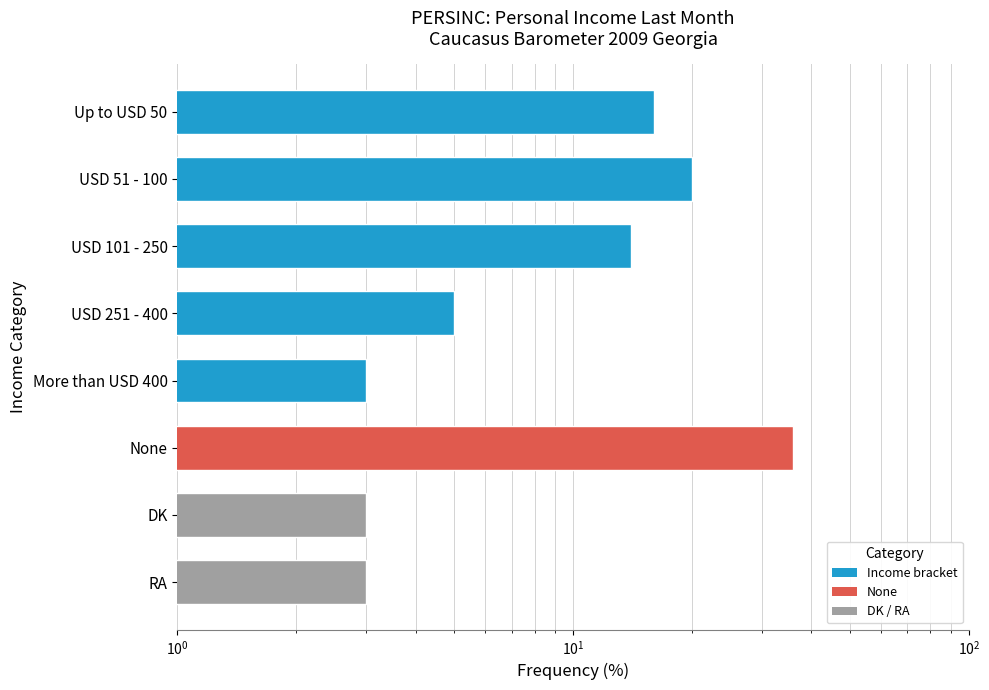

What is the sum of all values?

100